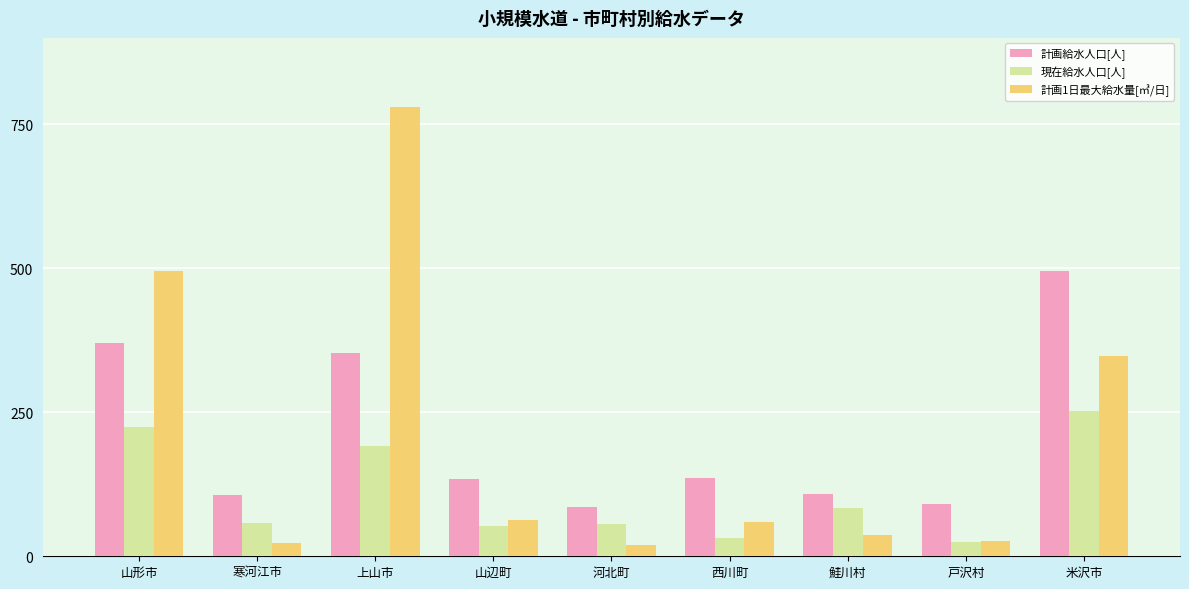

What is the label of the 7th bar from the left?

鮭川村